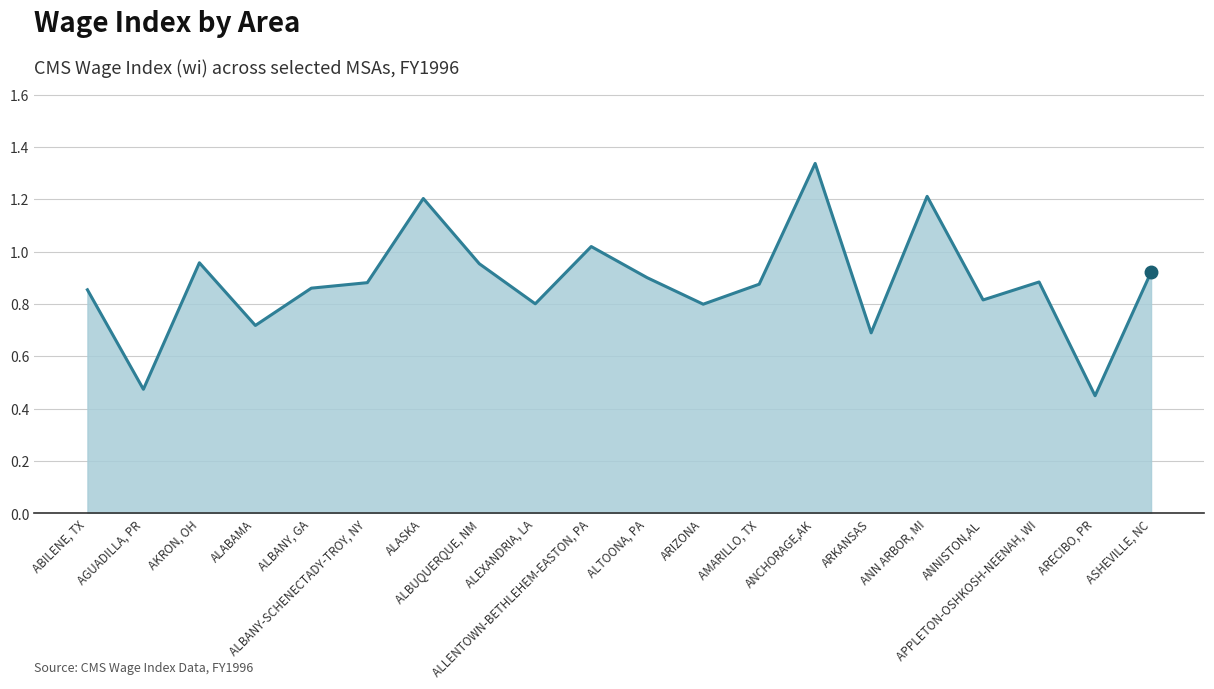

Which category has the lowest value across all series?

ARECIBO, PR